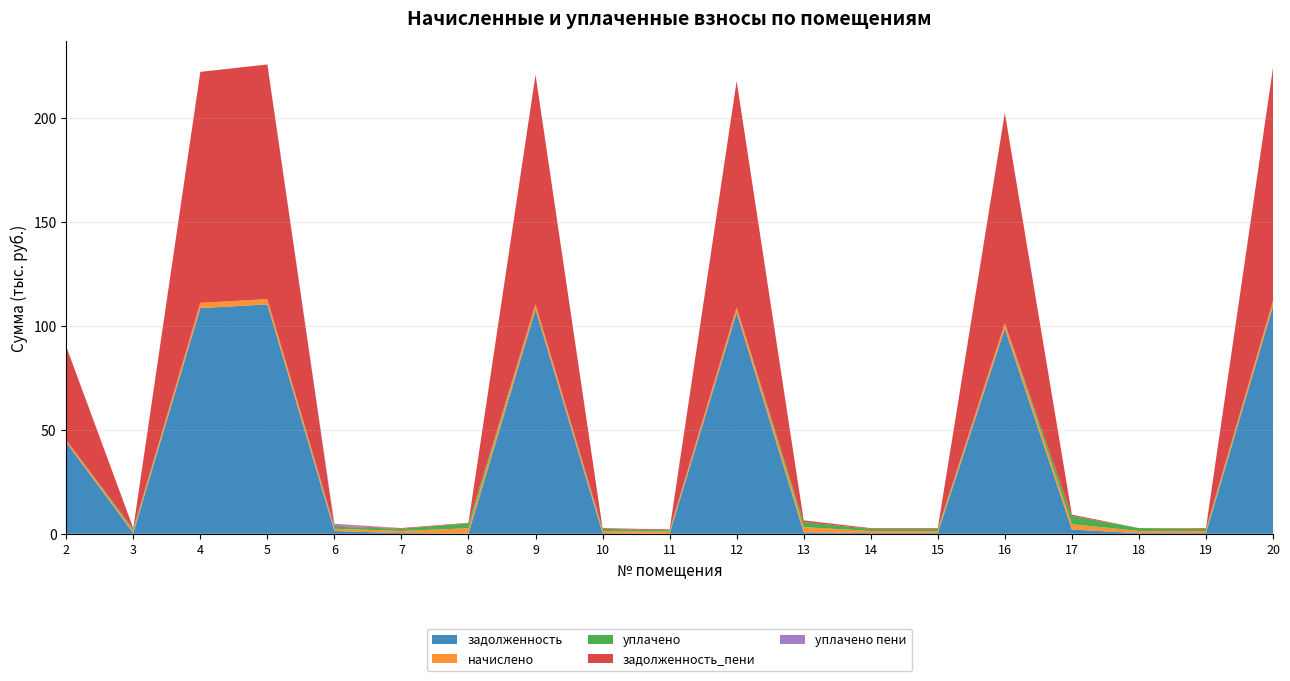

Reading right to left, what are all the values shown in this chart?

задолженность: 109483.1	315.7	320.2	2046.5	98686.8	314.8	314.8	745.3	106398.1	0.0	314.8	107847.5	161.8	320.8	1345.8	110288.1	108544.7	311.0	44008.6
начислено: 2536.1	1050.5	1056.7	2548.6	2529.9	1047.4	1047.4	2480.2	2464.7	1050.5	1047.4	2539.2	2489.5	1066.0	1050.5	2554.8	2514.4	1035.0	1019.4
уплачено: 0.0	1016.0	1374.3	3973.5	0.0	1013.0	1013.0	2398.8	0.0	700.3	1013.0	0.0	2407.8	1031.1	1016.0	0.0	0.0	1001.0	0.0
задолженность_пени: 112019.3	350.2	0.0	632.7	101216.7	349.1	349.1	826.7	108862.8	350.2	349.1	110386.7	243.5	355.4	350.2	112842.8	111059.1	345.0	45028.0
уплачено пени: 0.0	0.0	2.6	26.5	0.0	0.0	0.0	0.0	0.0	0.0	0.0	0.0	0.0	0.4	1030.1	0.0	0.0	0.0	0.0